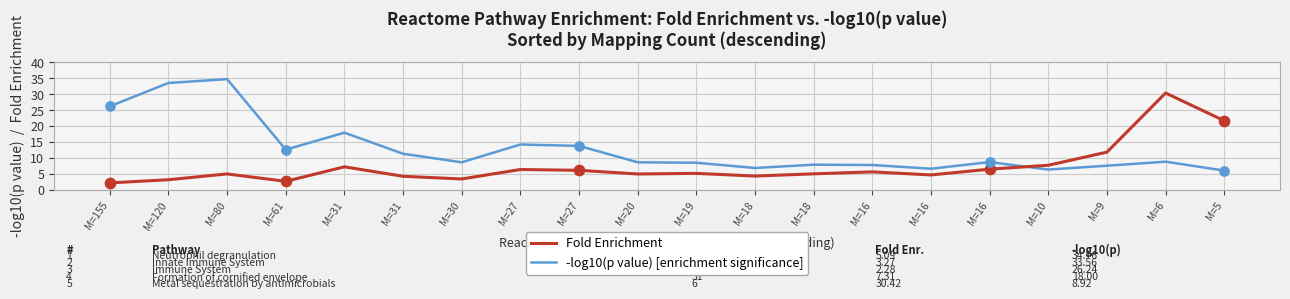

Is the value of Fold Enrichment at M=27 greater than the value of -log10(p value) [enrichment significance] at M=19?

No